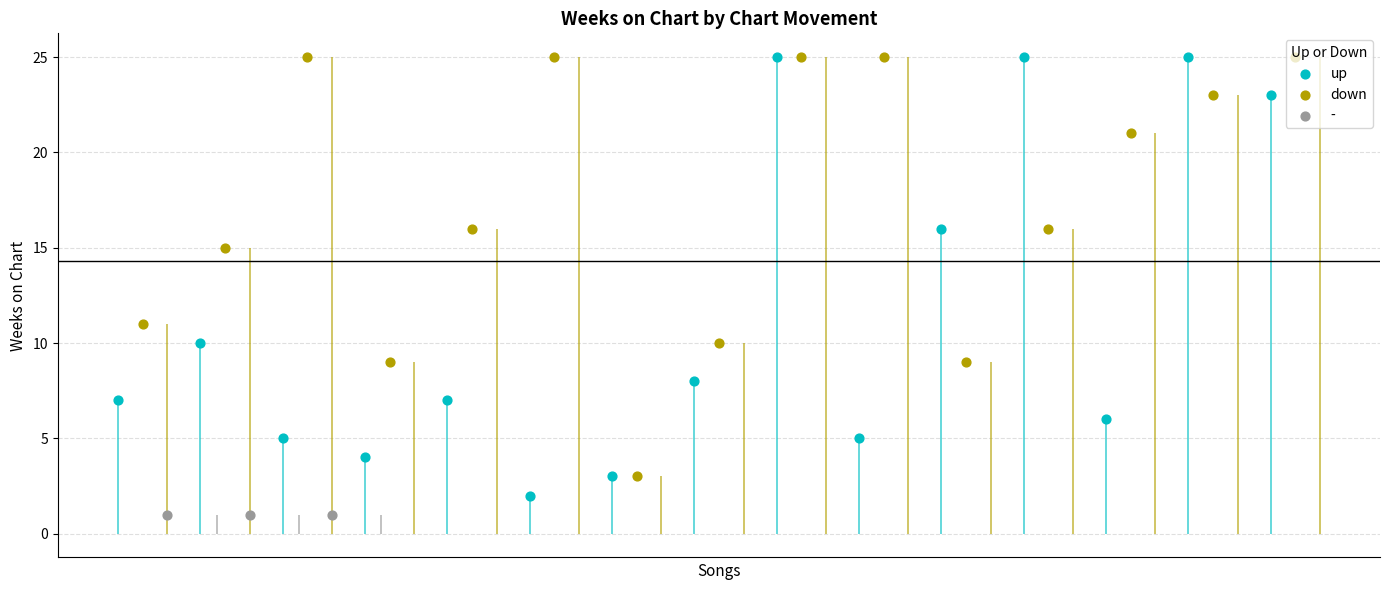

Which series reaches the maximum Y coordinate?

up